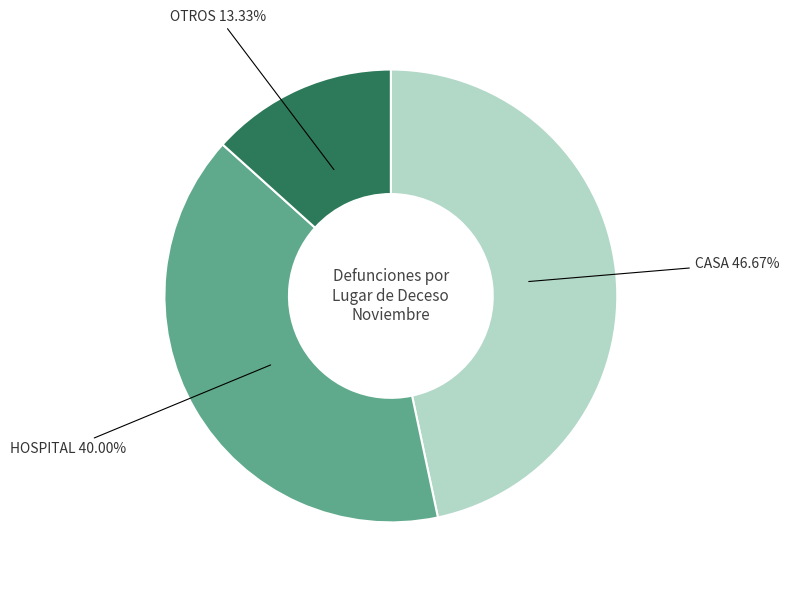

Approximately how many times larger is the value at OTROS compared to CASA?

0.3